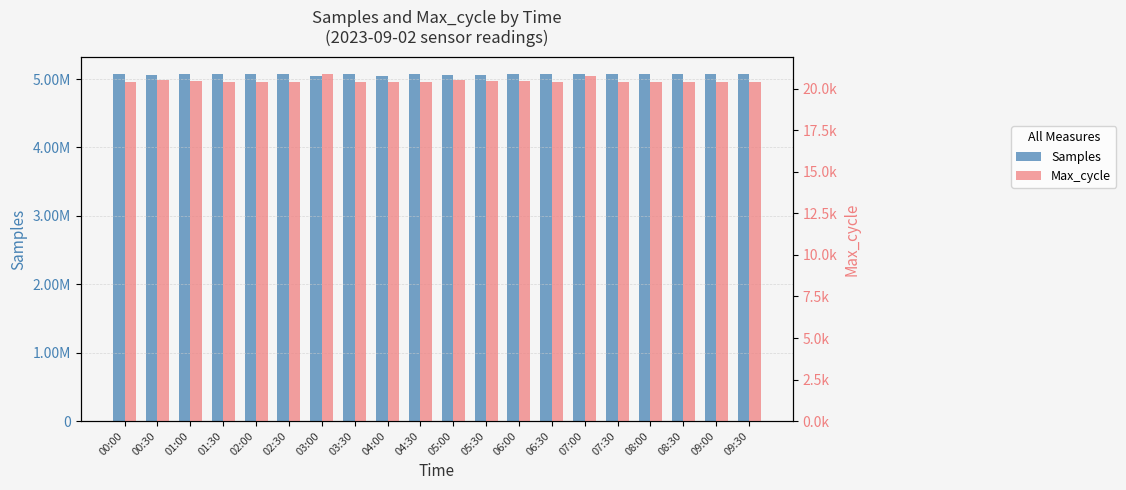

The Max_cycle series shows 20795 at 07:00. True or false?

True